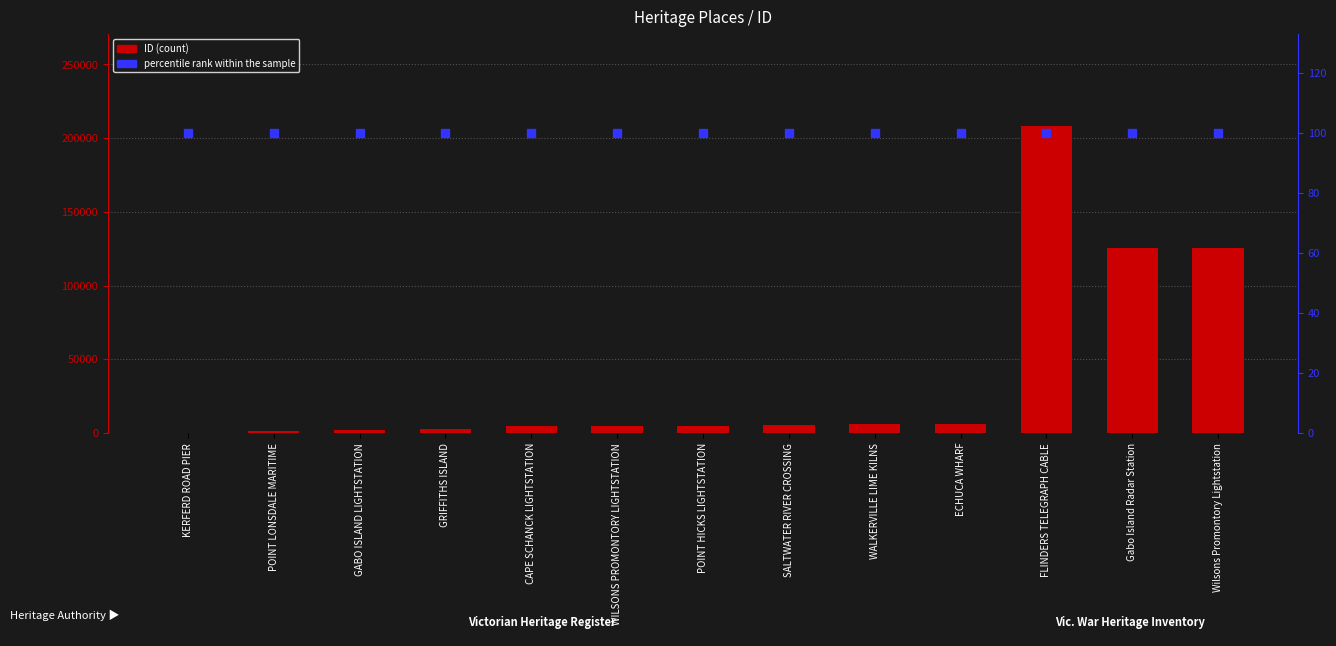

At how many categories does at least one series exceed 72406?

3